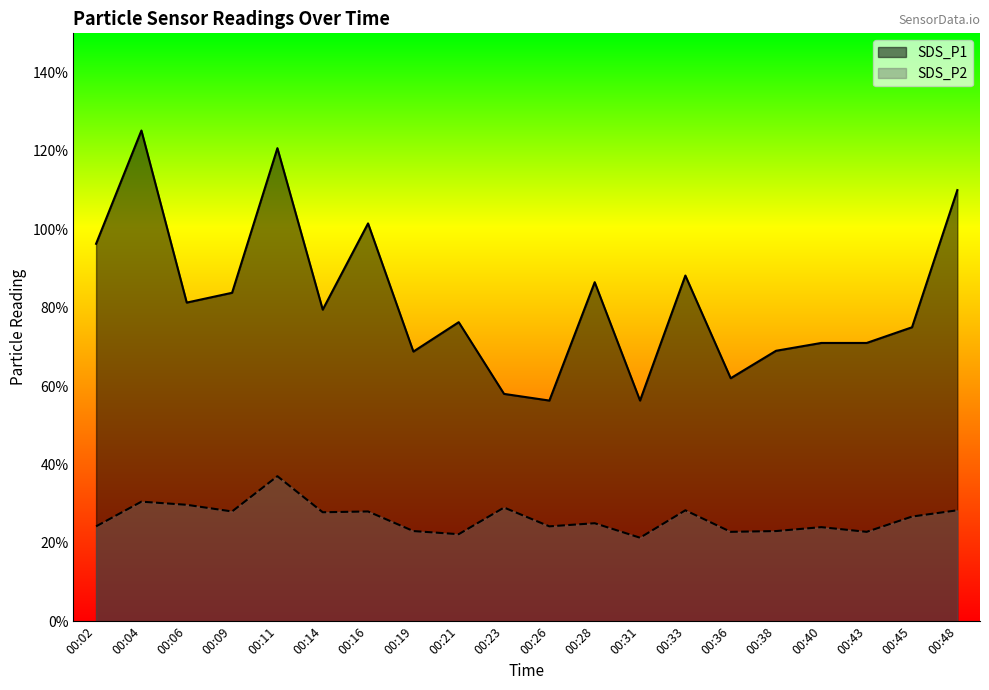

Reading left to right, list all the values displayed in this chart.

SDS_P1: 00:02=9.6	00:04=12.5	00:06=8.1	00:09=8.4	00:11=12.1	00:14=8.0	00:16=10.2	00:19=6.9	00:21=7.6	00:23=5.8	00:26=5.6	00:28=8.7	00:31=5.6	00:33=8.8	00:36=6.2	00:38=6.9	00:40=7.1	00:43=7.1	00:45=7.5	00:48=11.0
SDS_P2: 00:02=2.4	00:04=3.0	00:06=3.0	00:09=2.8	00:11=3.7	00:14=2.8	00:16=2.8	00:19=2.3	00:21=2.2	00:23=2.9	00:26=2.4	00:28=2.5	00:31=2.1	00:33=2.8	00:36=2.3	00:38=2.3	00:40=2.4	00:43=2.3	00:45=2.7	00:48=2.8